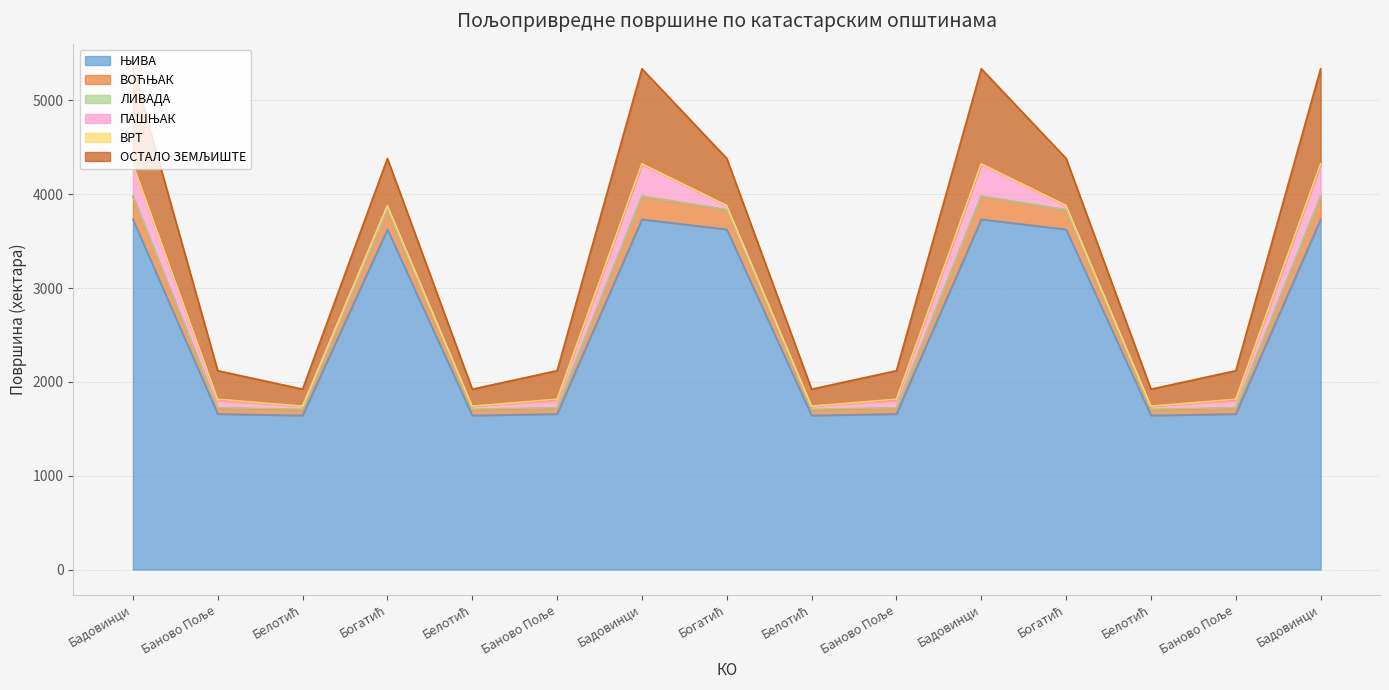

How many times do ВРТ and ЛИВАДА cross each other?

8